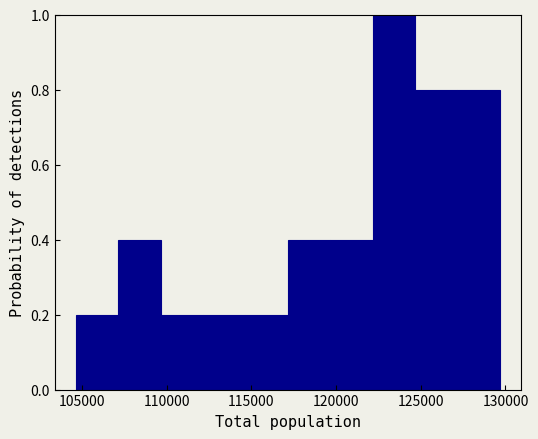

Over which range of the x-axis is the bar tallest?

122000 to 124500